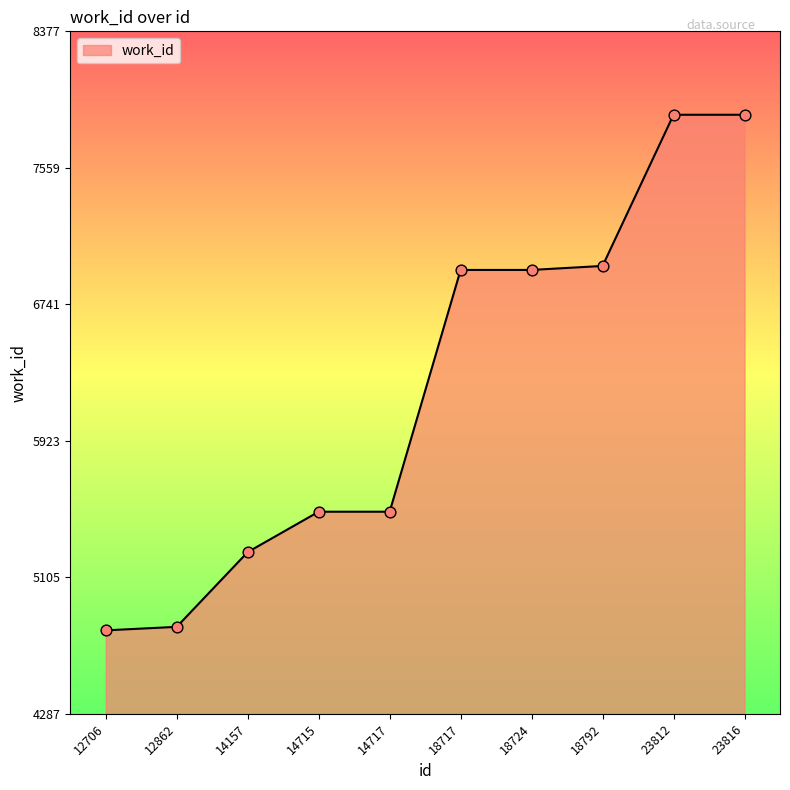

Between 12862 and 14715, which is larger?

14715